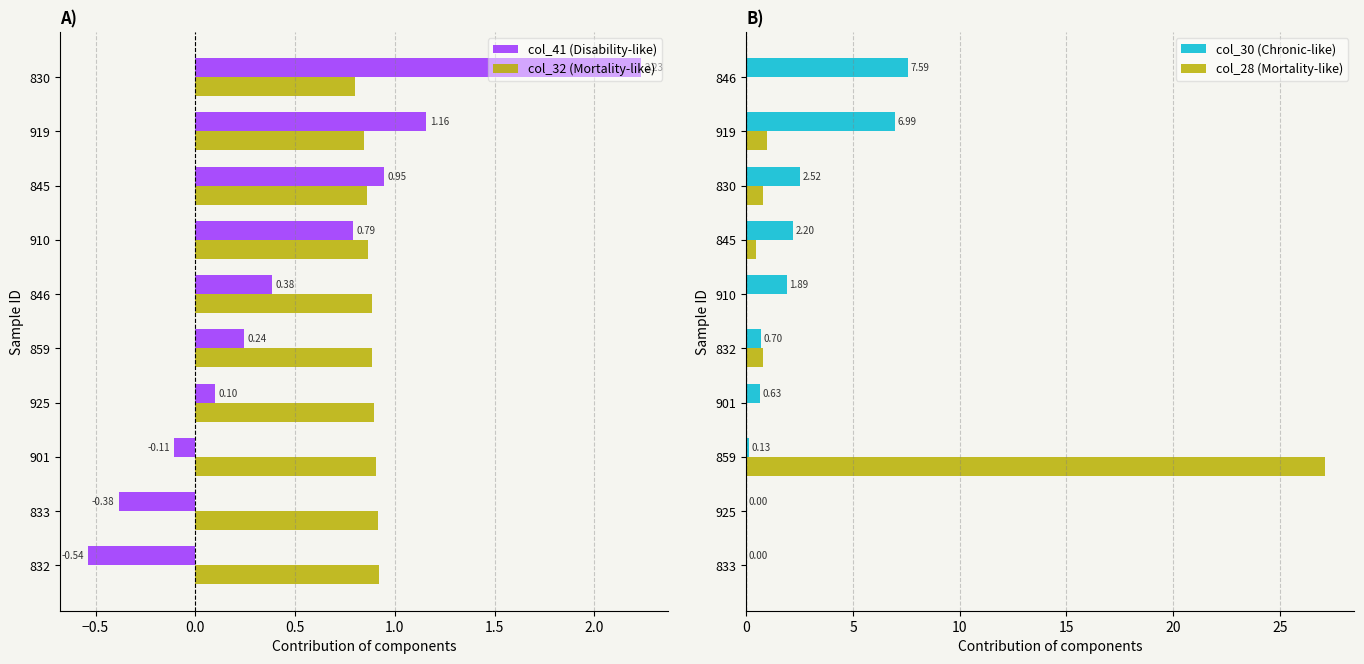

What is the maximum value shown in the chart?

27.1